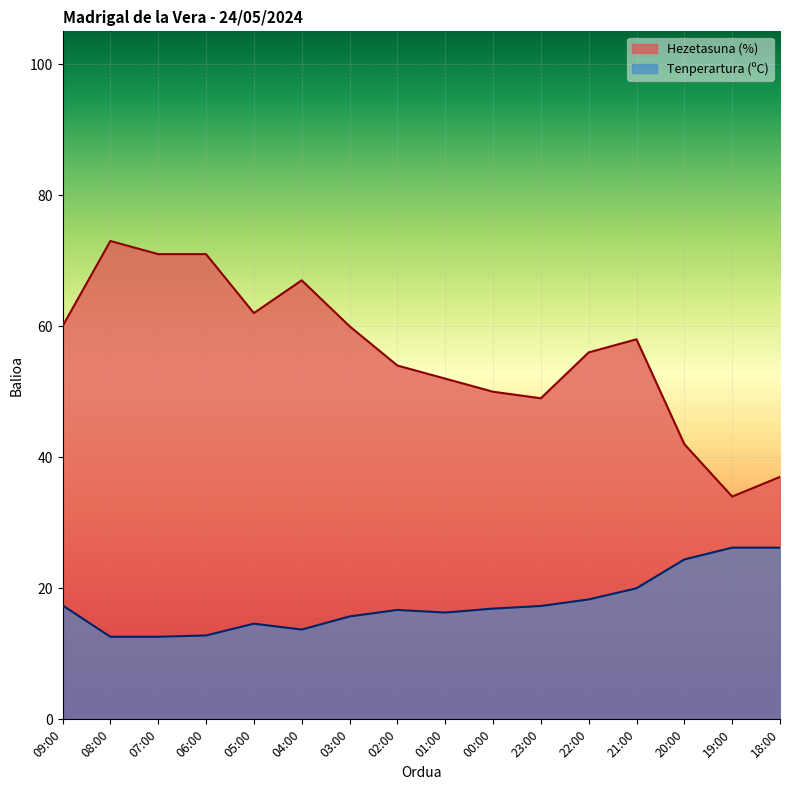

Which has a higher value, 18:00 or 02:00?

02:00